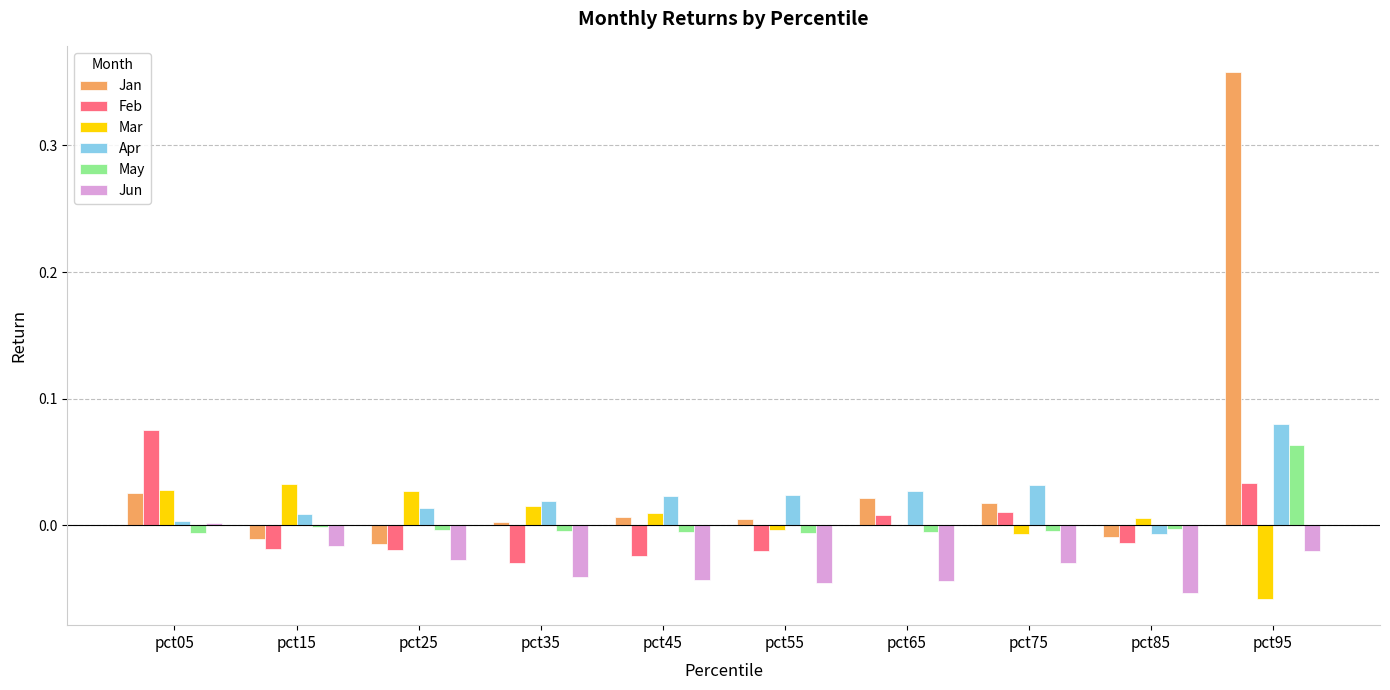

How many groups of bars are there?

10